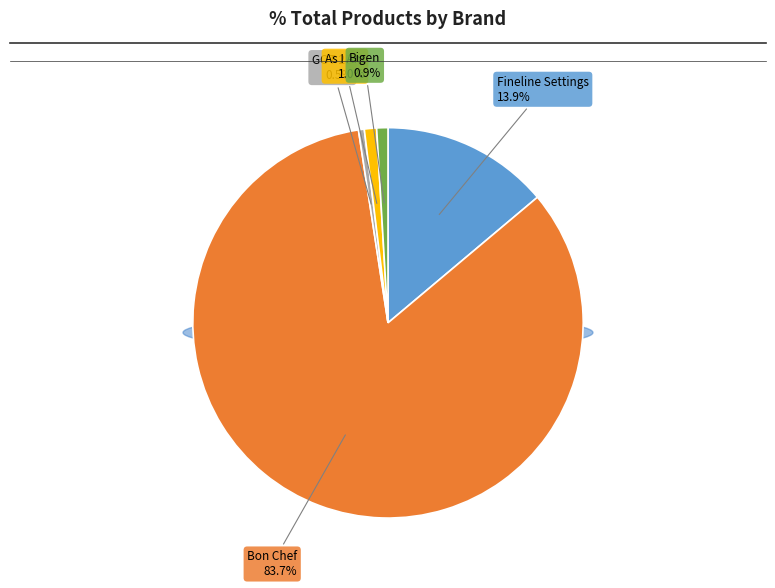

What percentage is the Bon Chef slice, to the nearest percent?

84%